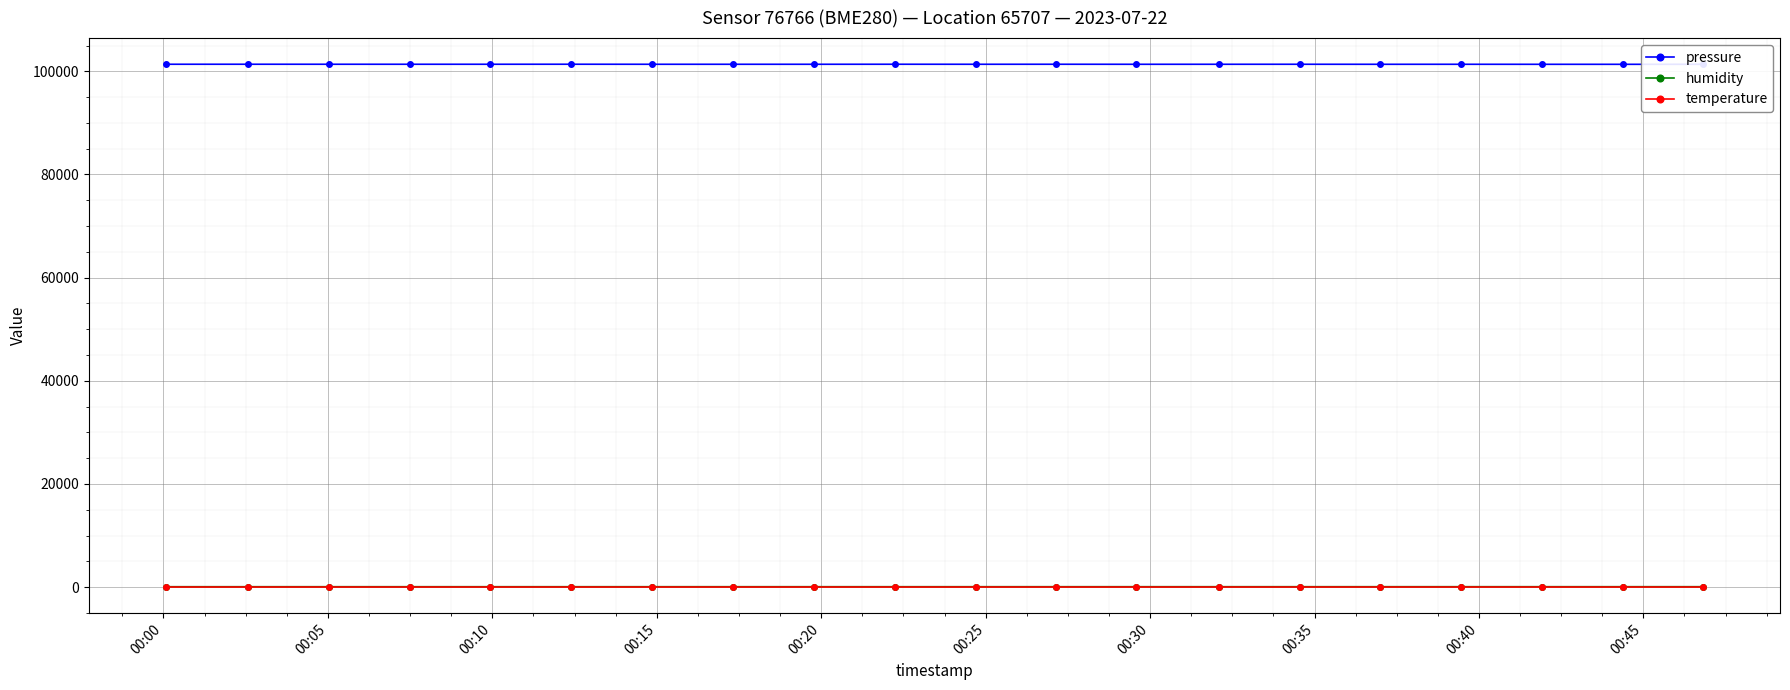

At how many categories does at least one series exceed 40082?

20